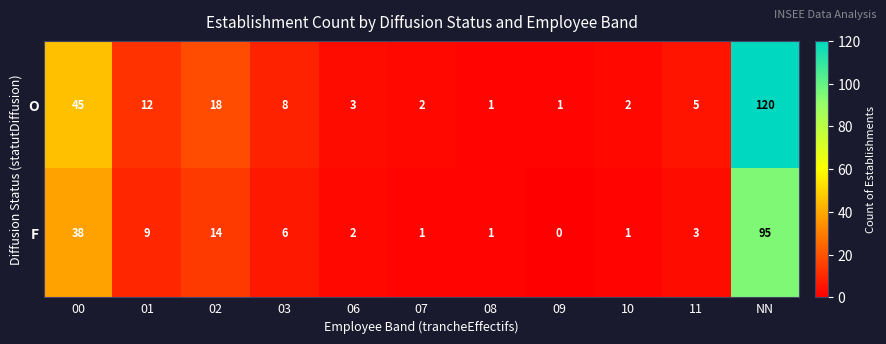

The O series shows 8 at 11. True or false?

False